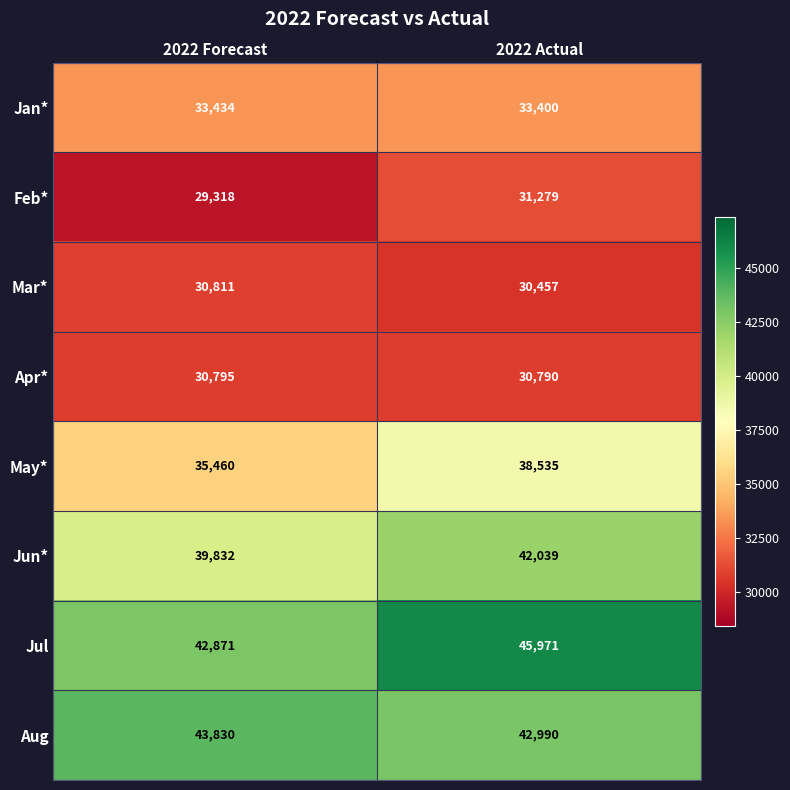

Read the Feb* value at 2022 Actual.

31279